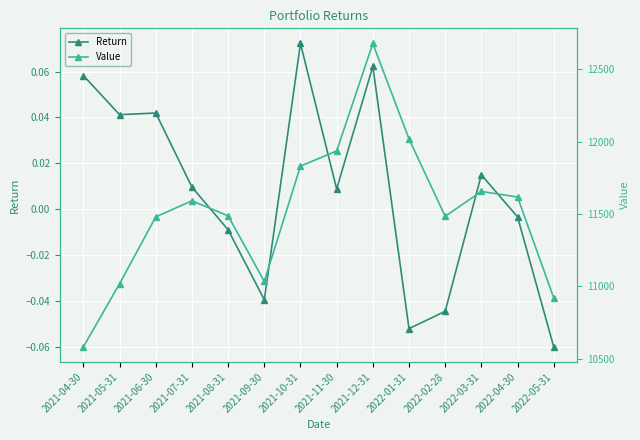

True or false: Value and Return cross at least once.

False